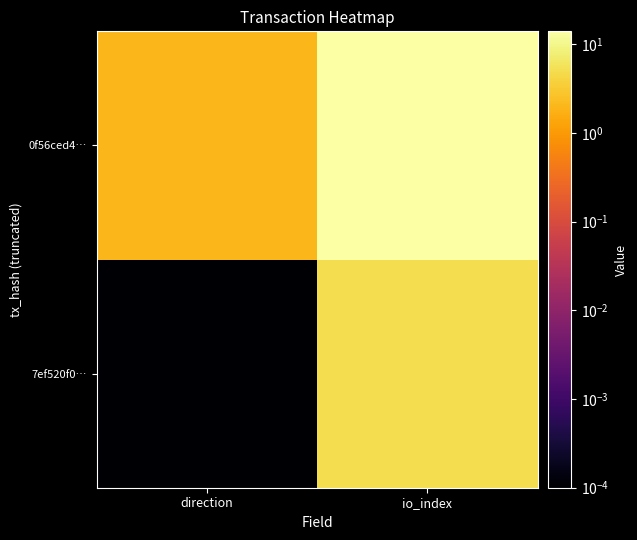

At direction, list the series in order from smallest to largest.

7ef520f0…, 0f56ced4…